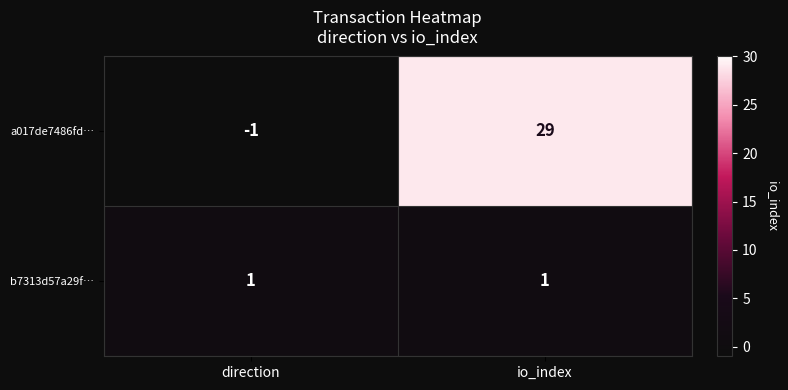

Reading right to left, extract all data points from this chart.

a017de7486fd…: 29	-1
b7313d57a29f…: 1	1